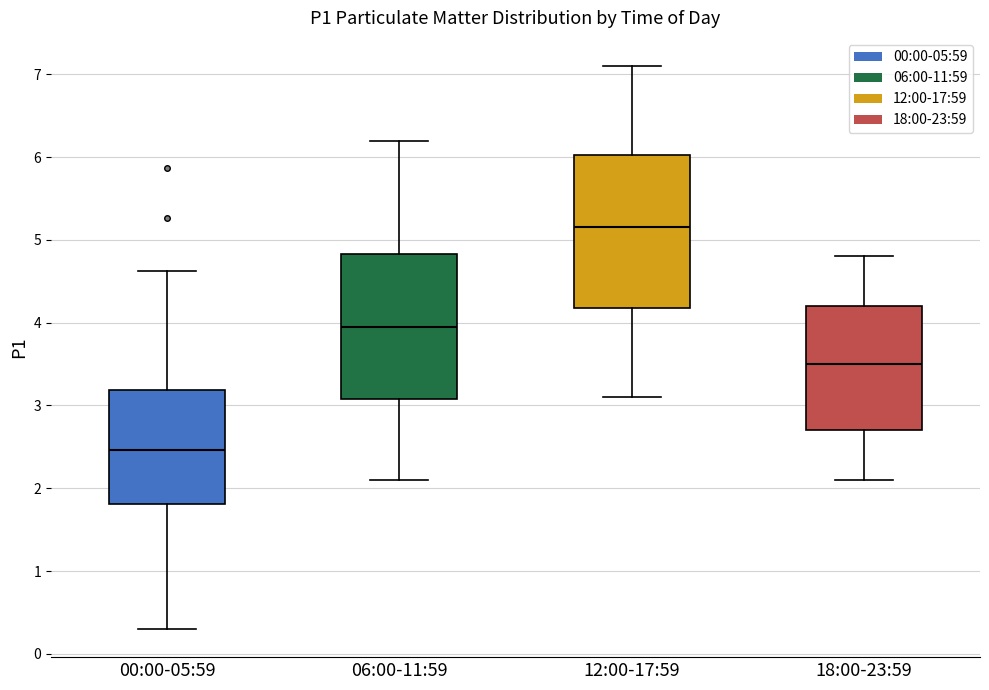

Reading left to right, transcribe this box plot: for each box, give where its median line is, the range the box spans, and where its two whiskers end, as read against the y-axis. The values are not printed on the chart, so give them approximately, as read against the axis.

00:00-05:59: median 2.5, box 1.8 to 3.2, whiskers 0.3 to 4.6
06:00-11:59: median 4.0, box 3.1 to 4.8, whiskers 2.1 to 6.2
12:00-17:59: median 5.2, box 4.2 to 6.0, whiskers 3.1 to 7.1
18:00-23:59: median 3.5, box 2.7 to 4.2, whiskers 2.1 to 4.8